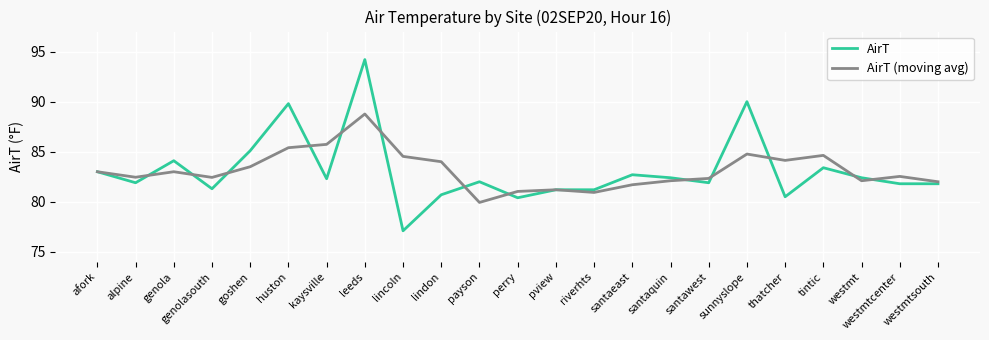

The AirT series shows 82.7 at santaeast. True or false?

True